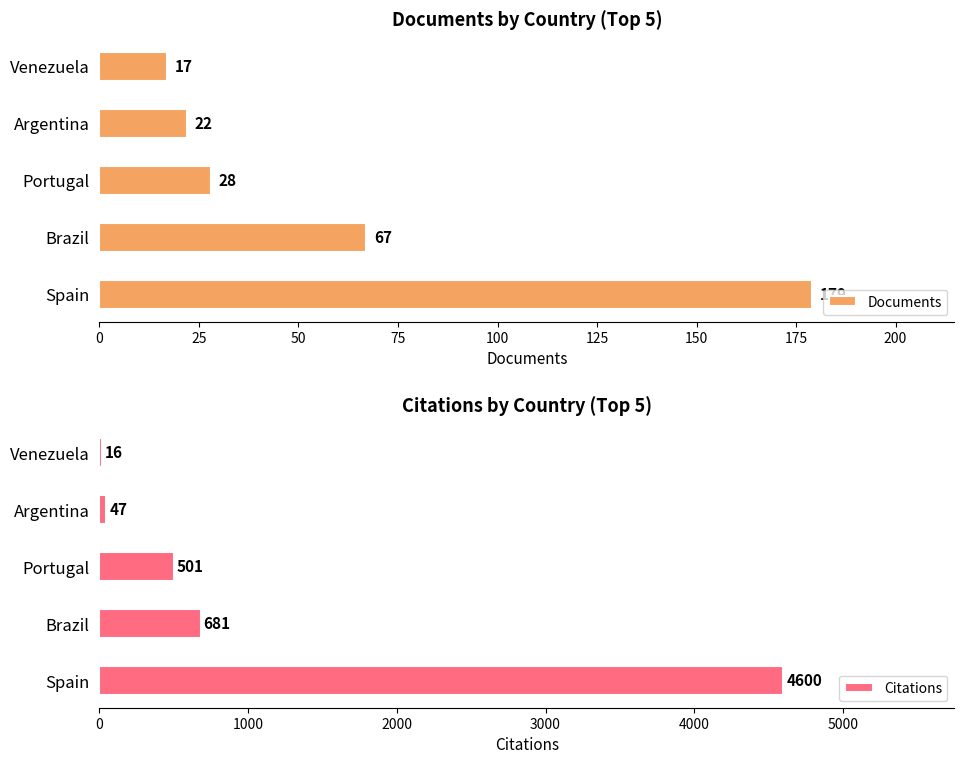

How many data points in Documents are above 28?

2